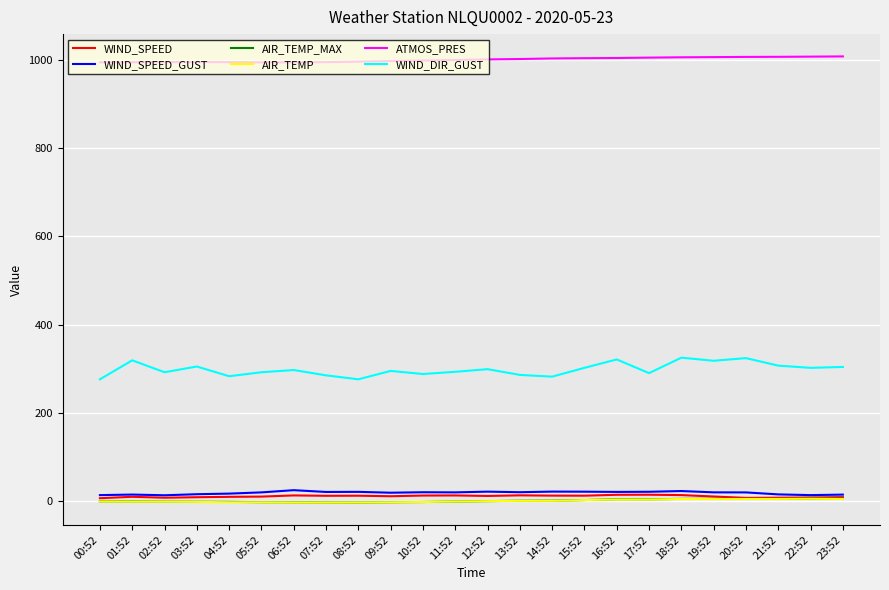

Does the chart have visible grid lines?

Yes